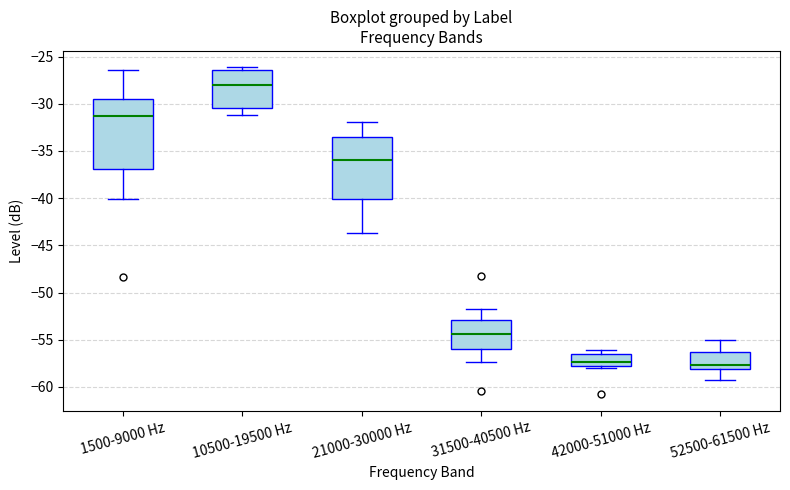

Comparing the boxes themselves (not the whiskers), which one is the tallest?

1500-9000 Hz